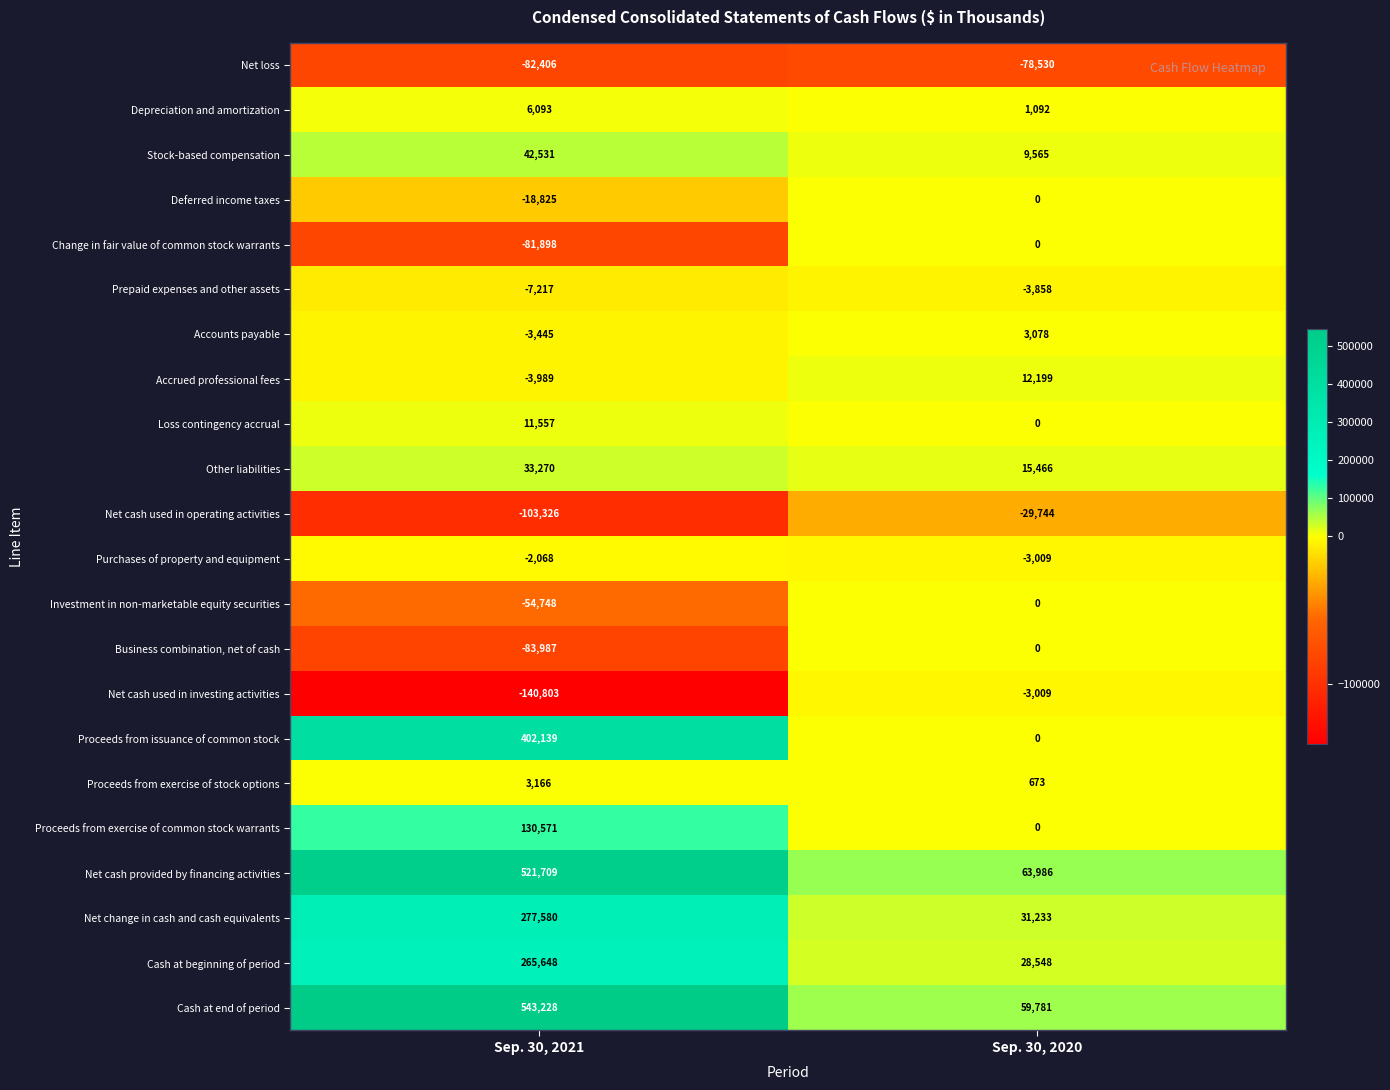

Rank the categories by Accounts payable value from lowest to highest.

Sep. 30, 2021, Sep. 30, 2020